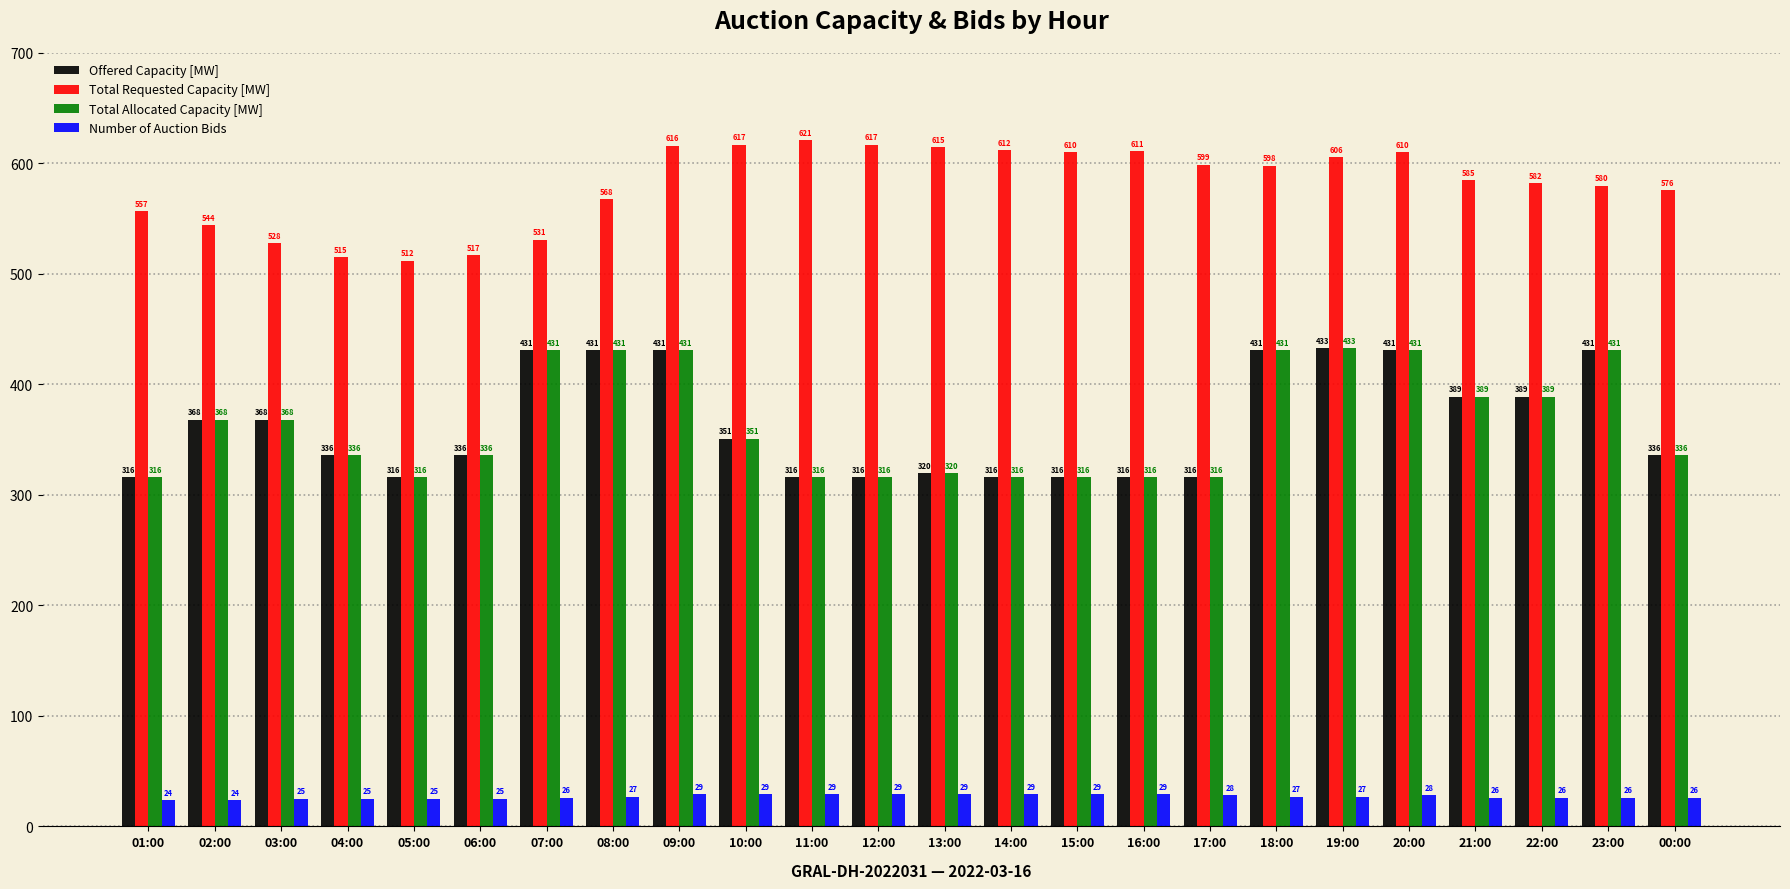

How many Number of Auction Bids values are between 26 and 29?

18